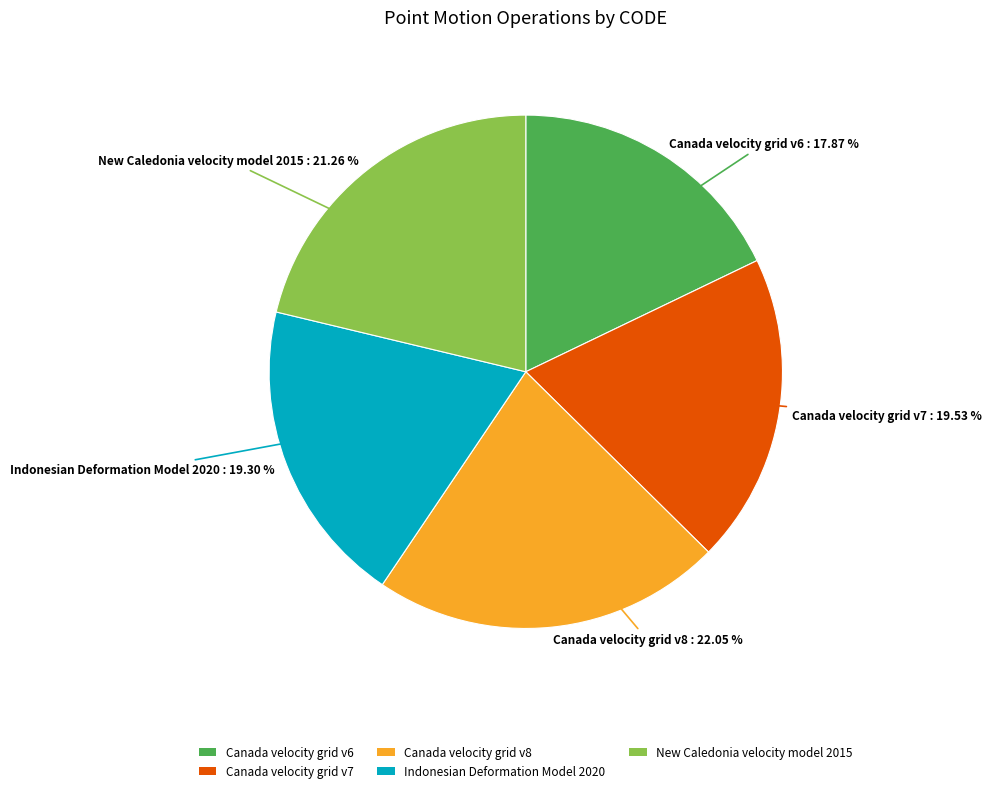

Between Canada velocity grid v7 and Canada velocity grid v8, which is larger?

Canada velocity grid v8